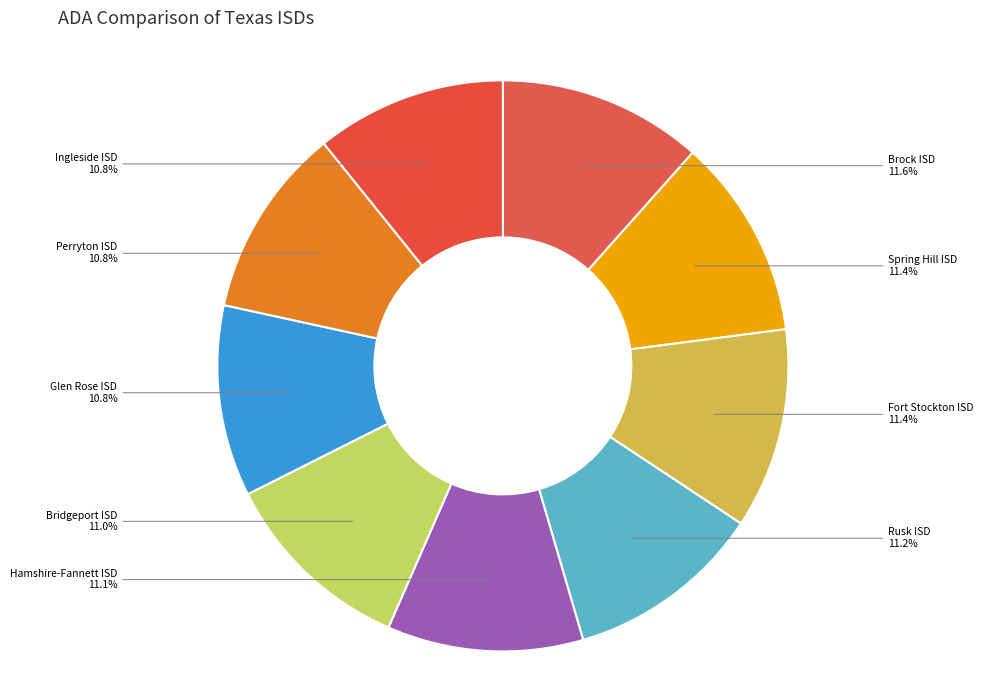

To the nearest percent, what portion does Glen Rose ISD represent?

11%